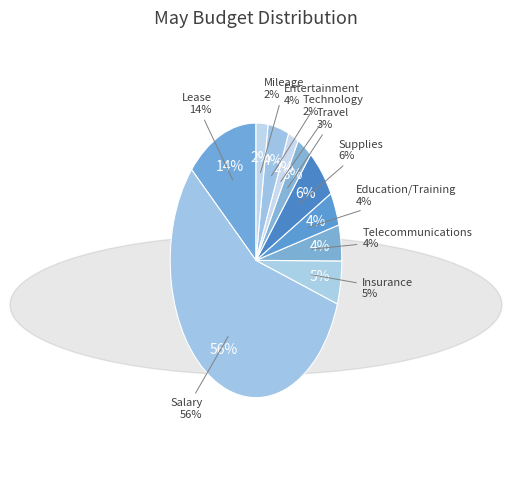

How many slices are in this pie chart?

10